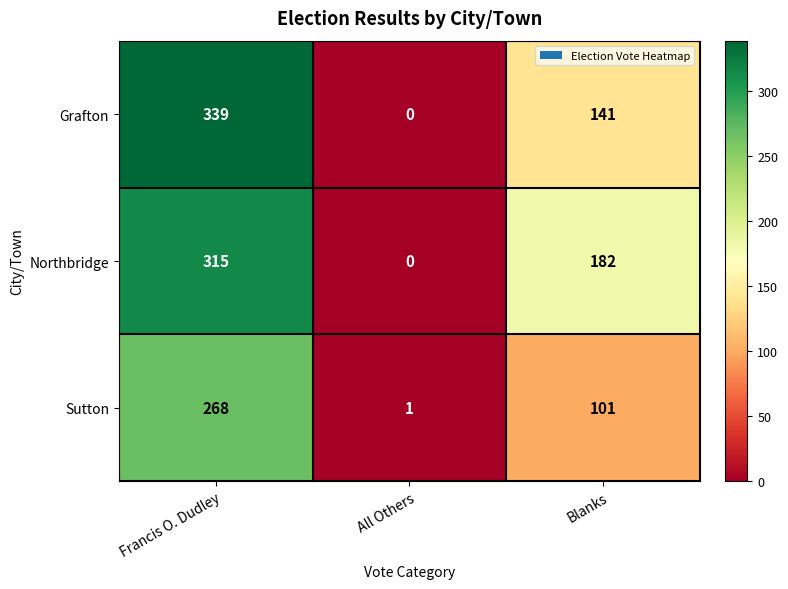

Reading left to right, list all the values displayed in this chart.

Grafton: 339	0	141
Northbridge: 315	0	182
Sutton: 268	1	101